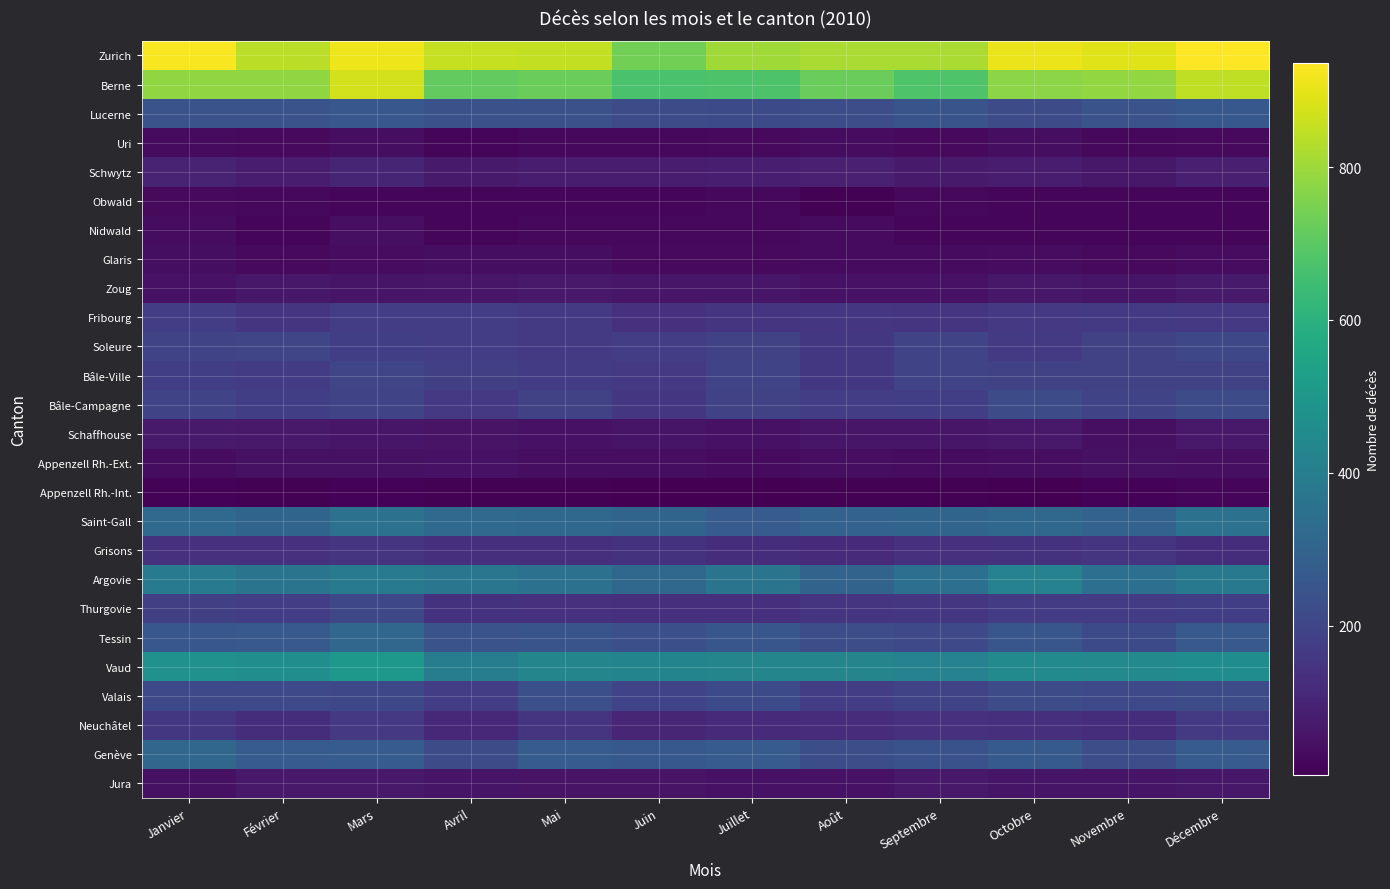

At Avril, list the series in order from smallest to largest.

Appenzell Rh.-Int., Nidwald, Uri, Obwald, Glaris, Appenzell Rh.-Ext., Schaffhouse, Jura, Zoug, Schwytz, Neuchâtel, Grisons, Thurgovie, Bâle-Campagne, Fribourg, Valais, Soleure, Bâle-Ville, Genève, Lucerne, Tessin, Saint-Gall, Argovie, Vaud, Berne, Zurich